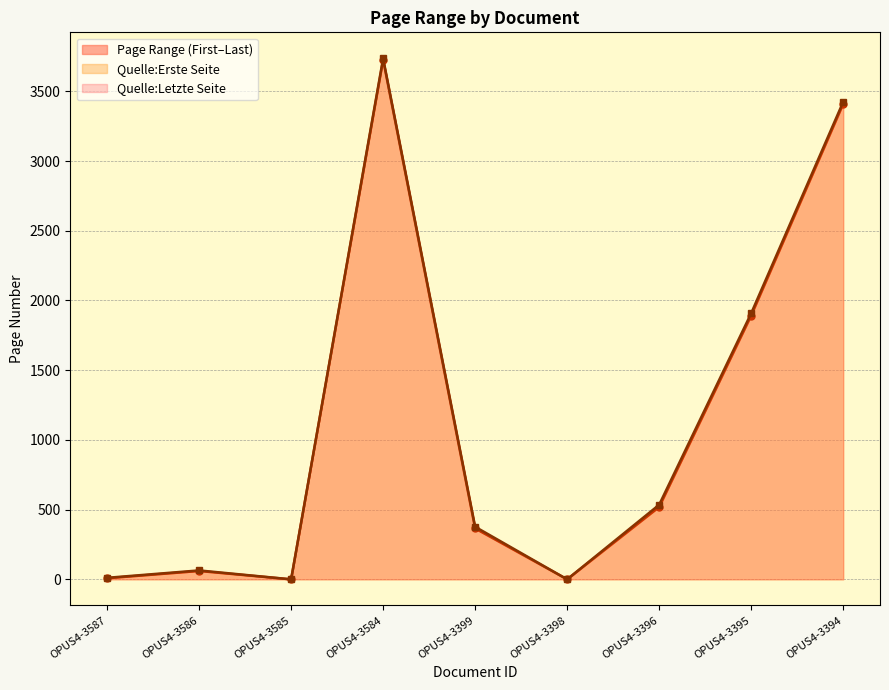

Where is Quelle:Letzte Seite nearest to the value 1868?

OPUS4-3395